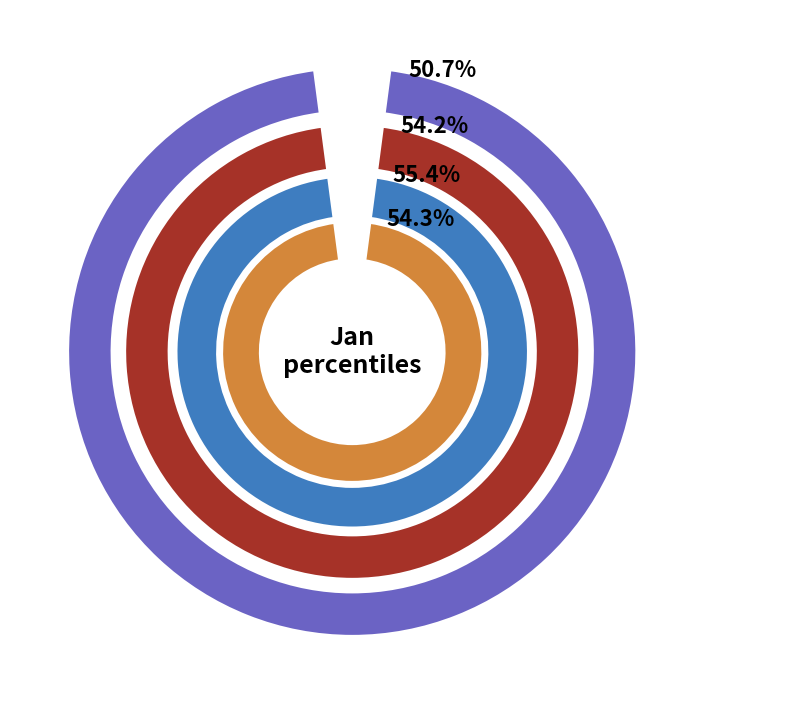

To the nearest percent, what percentage of the pie is pct85?

9%